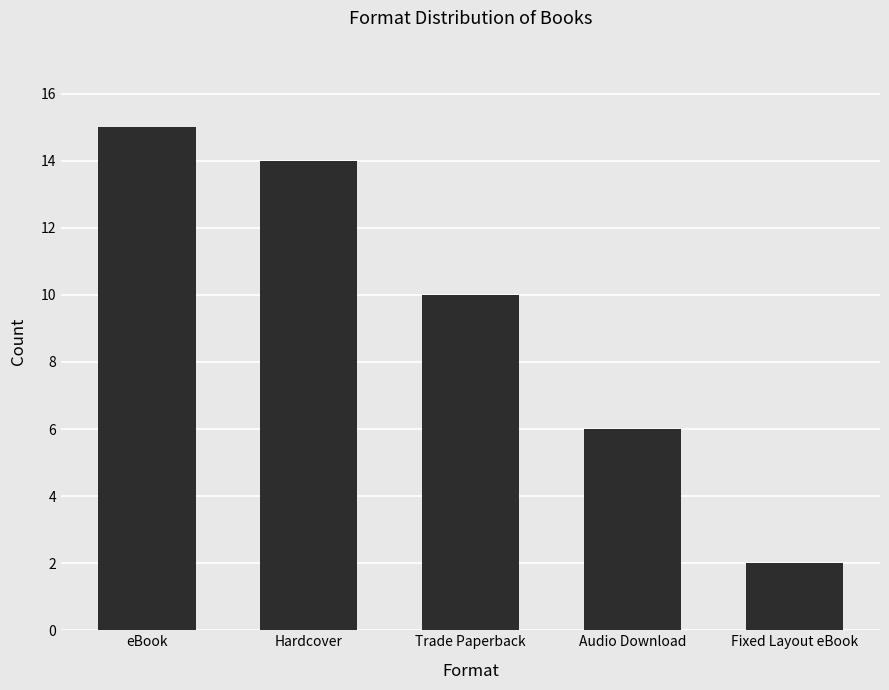

How many bars are there in total?

5